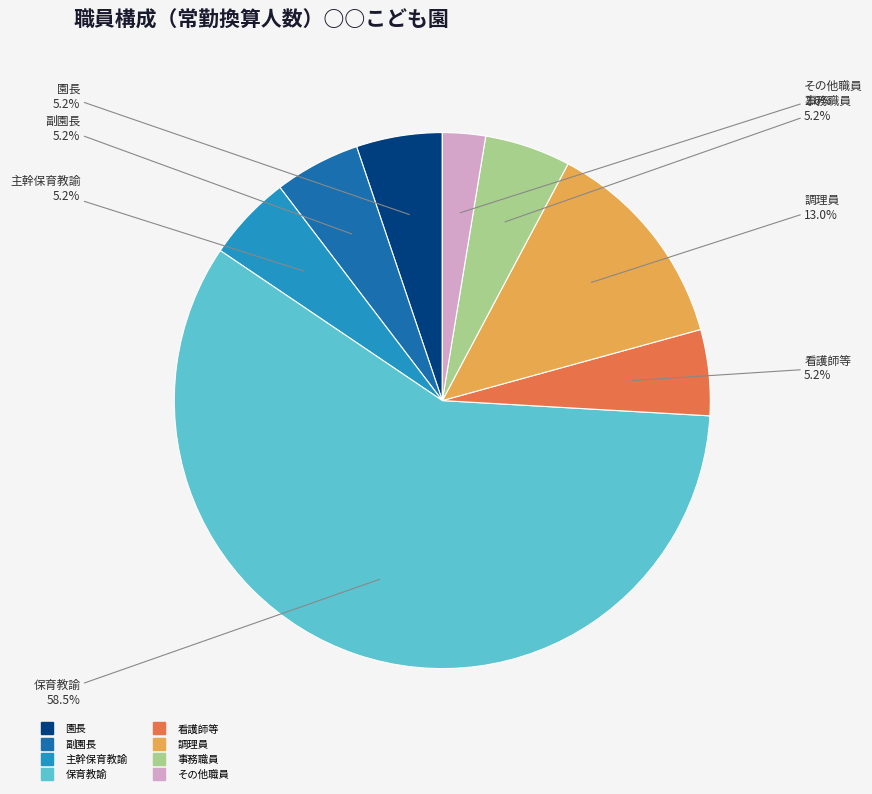

Does any single category account for the majority?

Yes